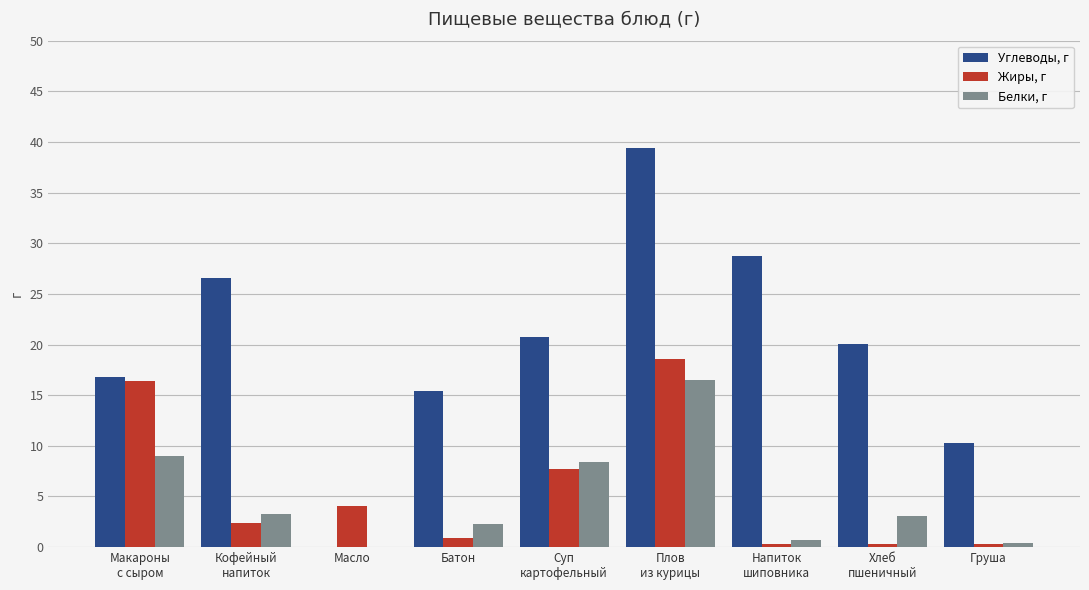

Are the bars grouped side by side (vs. stacked)?

Yes